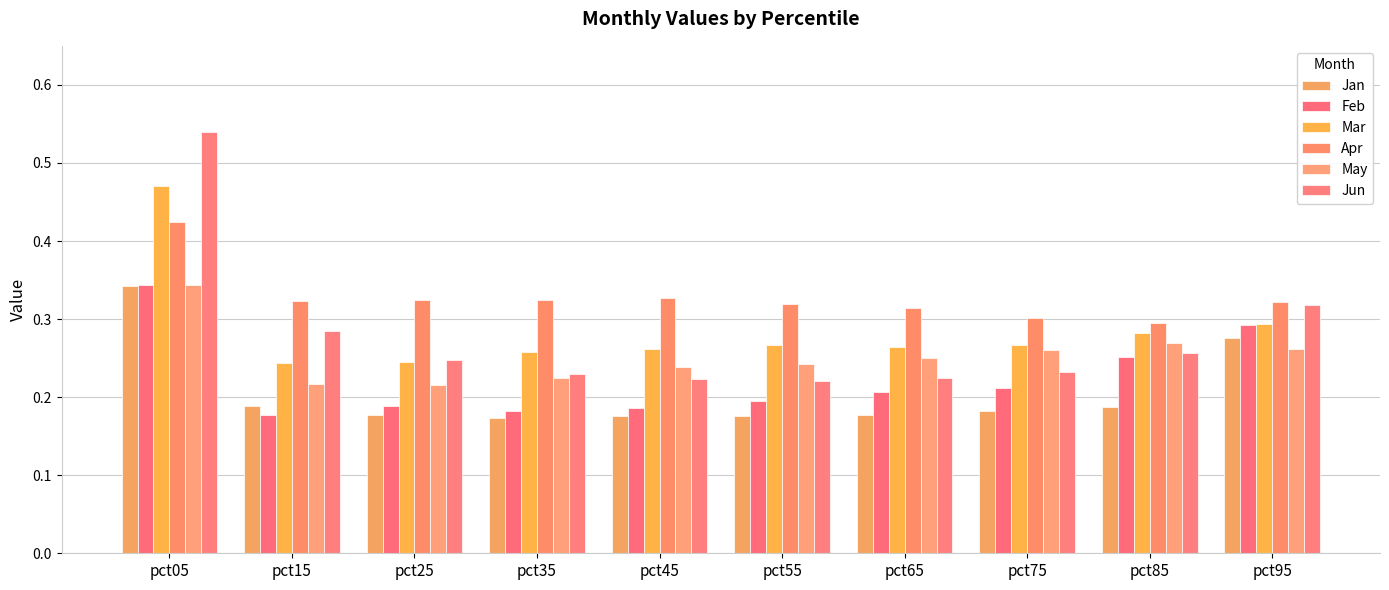

What is the highest value of the Feb series?

0.3